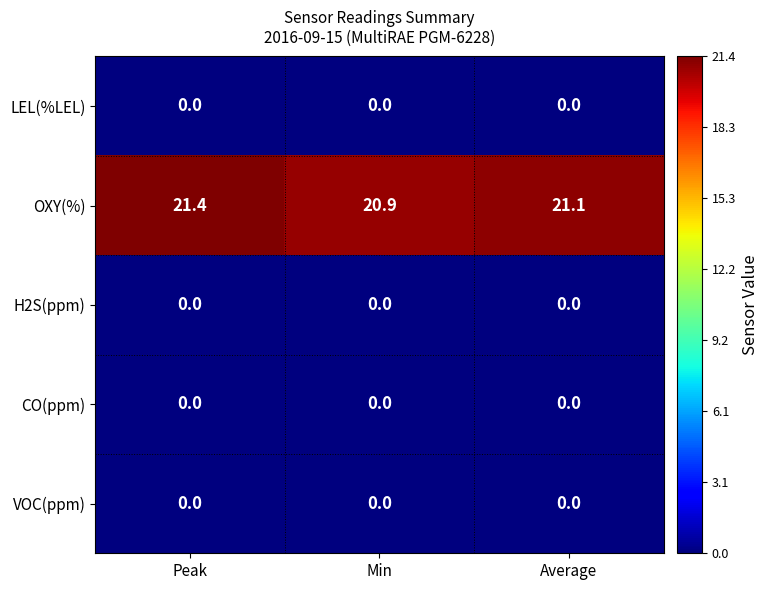

What is the total value across all series at Average?

21.1